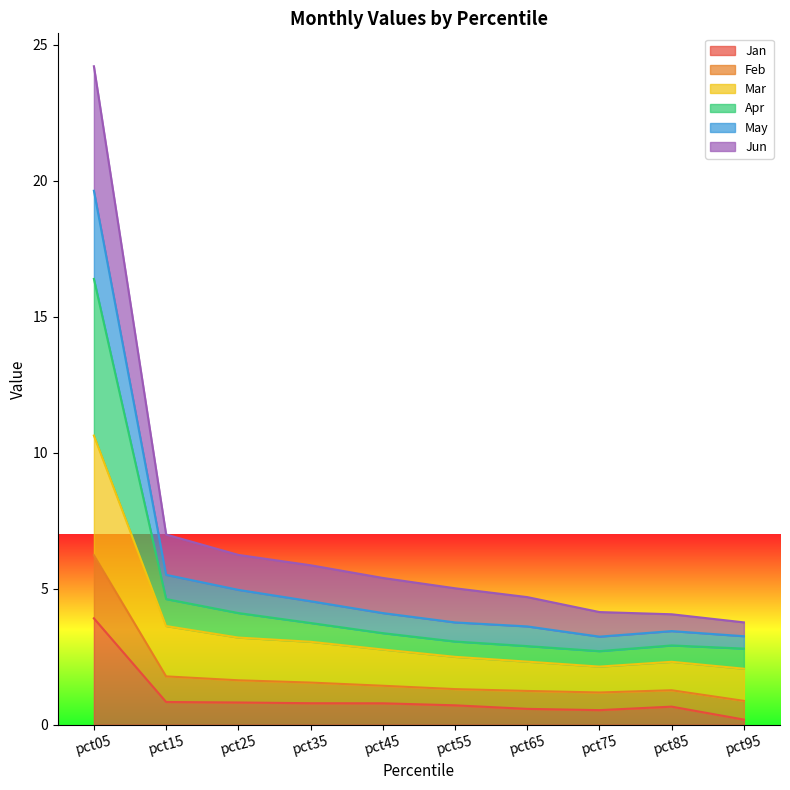

True or false: Jun and Apr intersect in this chart.

False